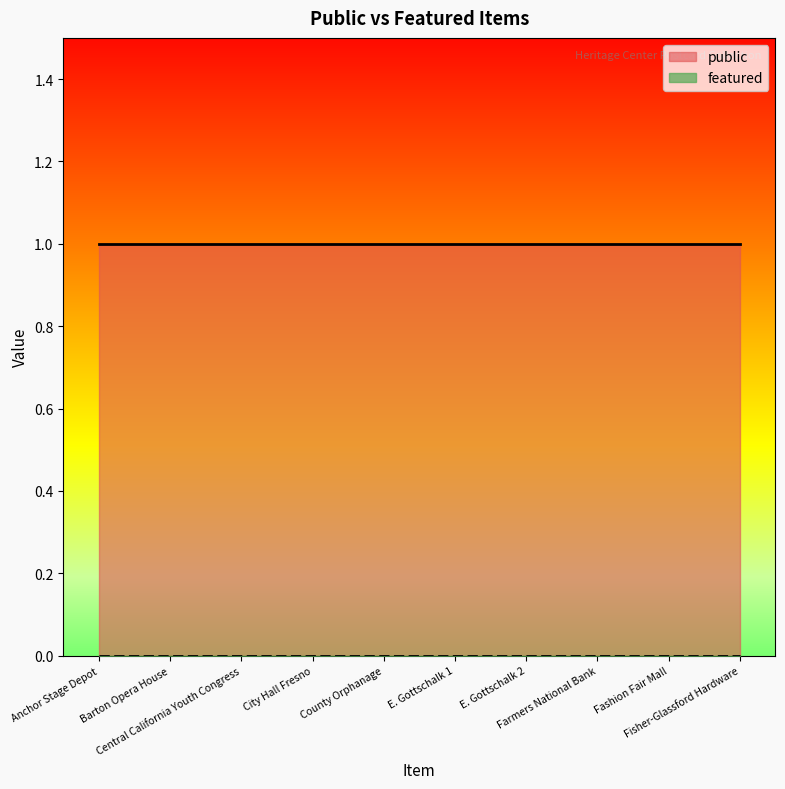

Is it true that featured equals 0 at City Hall Fresno?

True